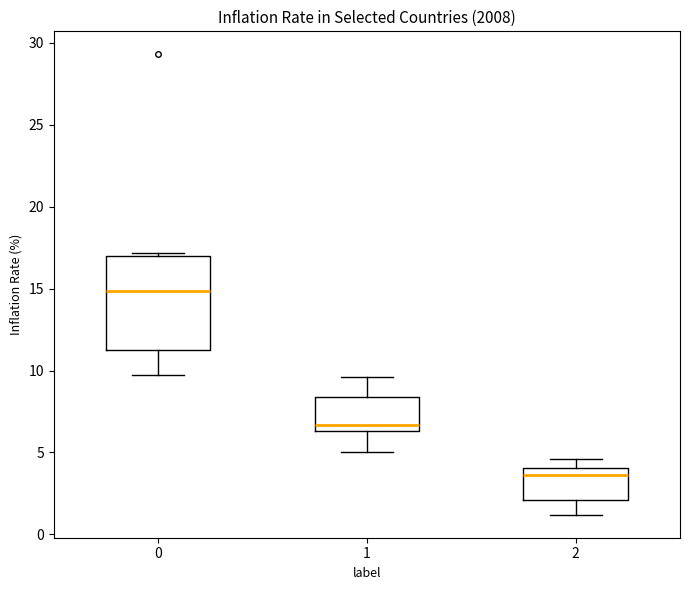

Reading left to right, read every box against the y-axis: the position of its median line, the range the box covers, and the ends of its whiskers. The values are not printed on the chart, so give them approximately, as read against the axis.

0: median 15.0, box 11.5 to 17.0, whiskers 9.5 to 17.0 (just above the box's upper edge)
1: median 6.5 (just above the box's lower edge), box 6.5 to 8.5, whiskers 5.0 to 9.5
2: median 3.5, box 2.0 to 4.0, whiskers 1.0 to 4.5